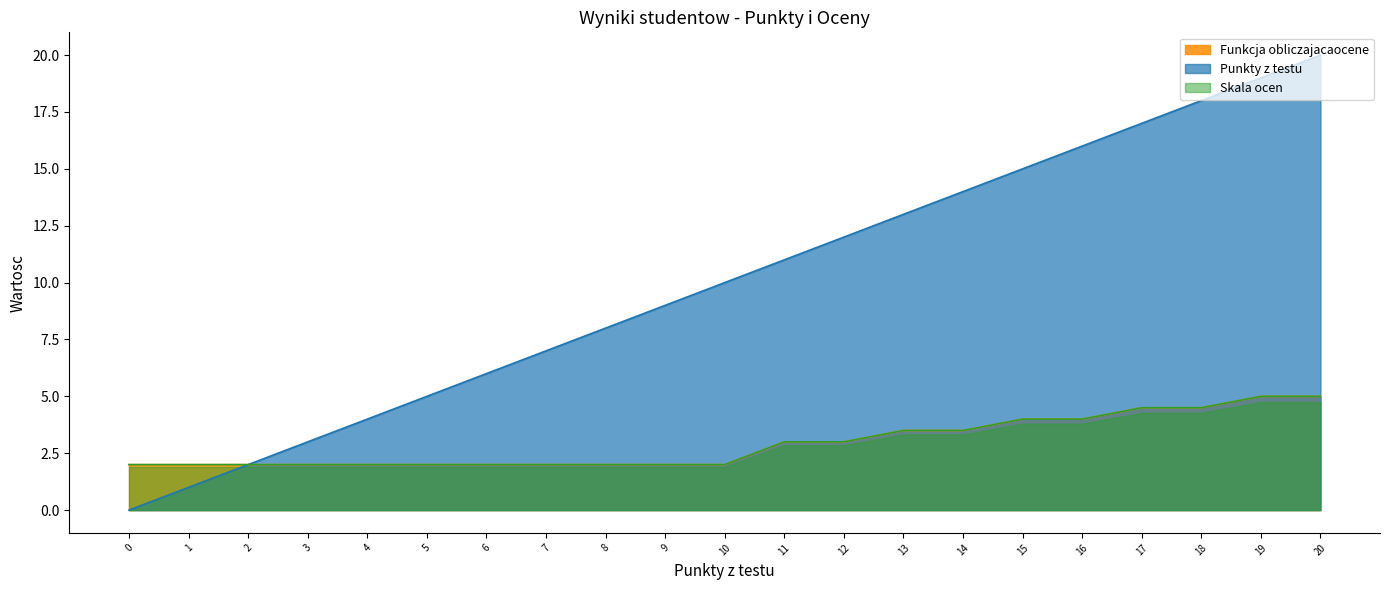

How many lines are shown in the chart?

3